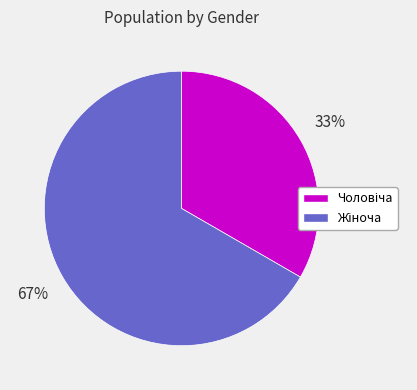

To the nearest percent, what is the average slice percentage?

50%